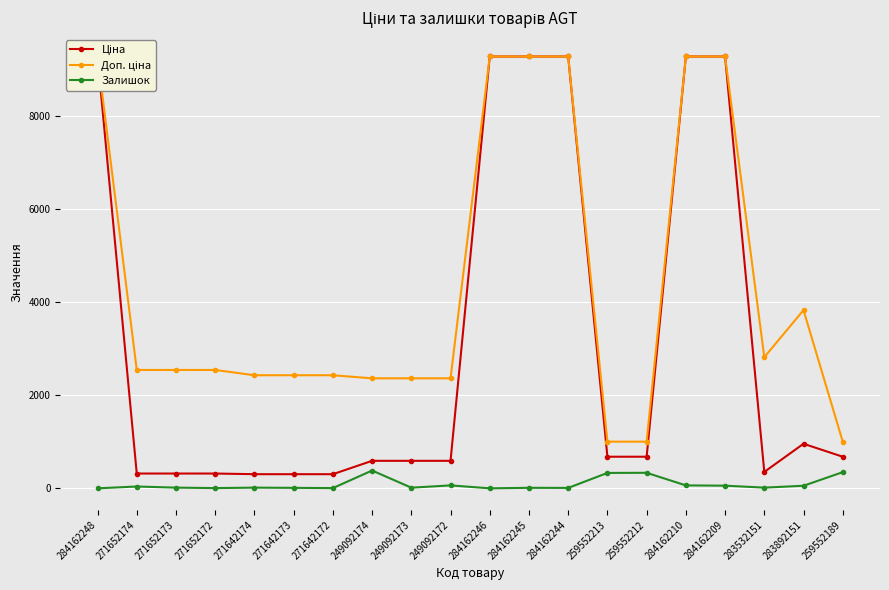

Is this an area chart (filled region under the line)?

No